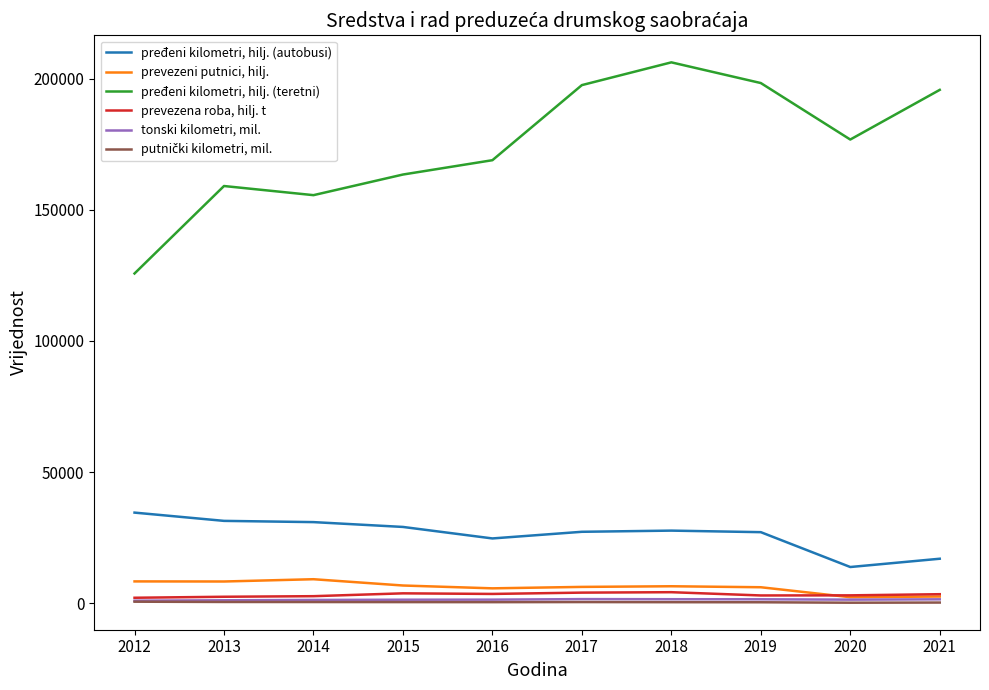

What is the minimum value shown in the chart?

176